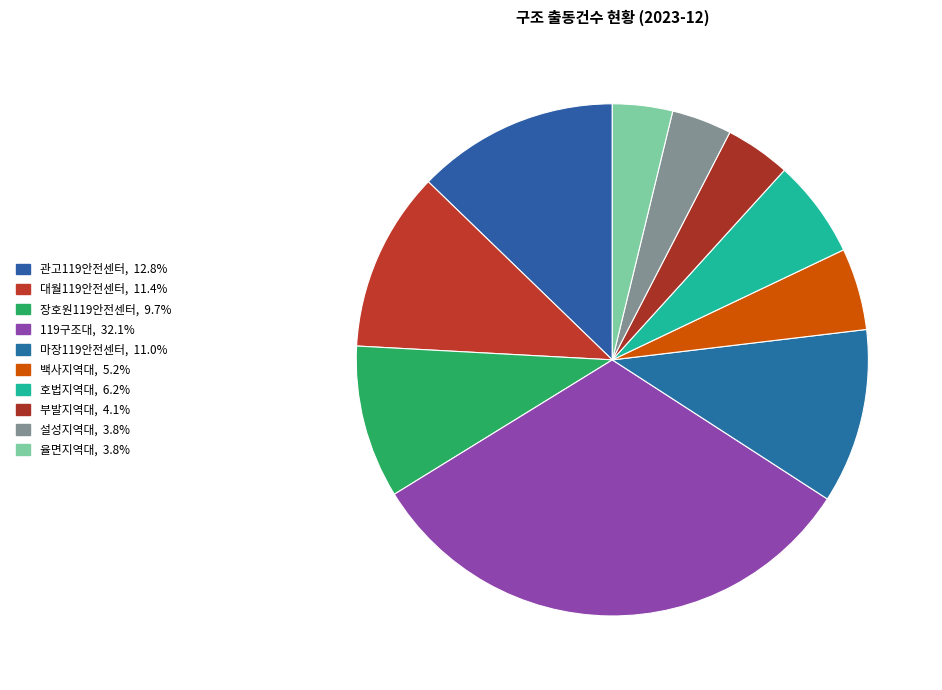

Combined, do 장호원119안전센터 and 마장119안전센터 account for over 50%?

No